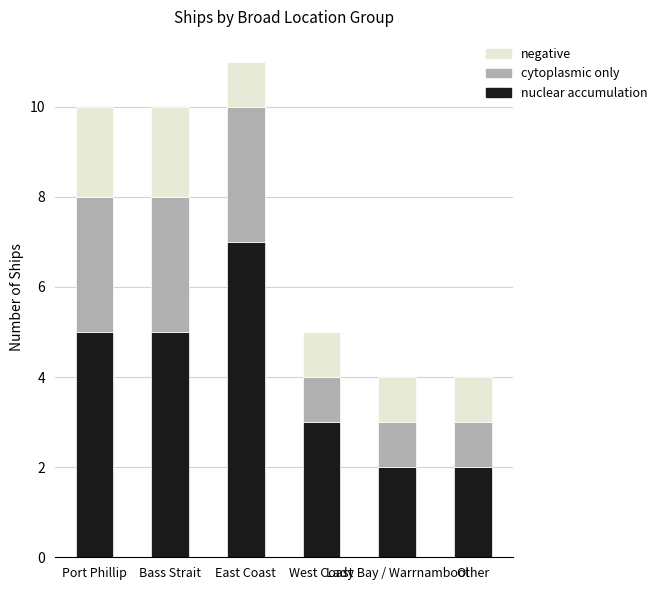

What is the difference between the second highest and minimum values in the nuclear accumulation series?

3